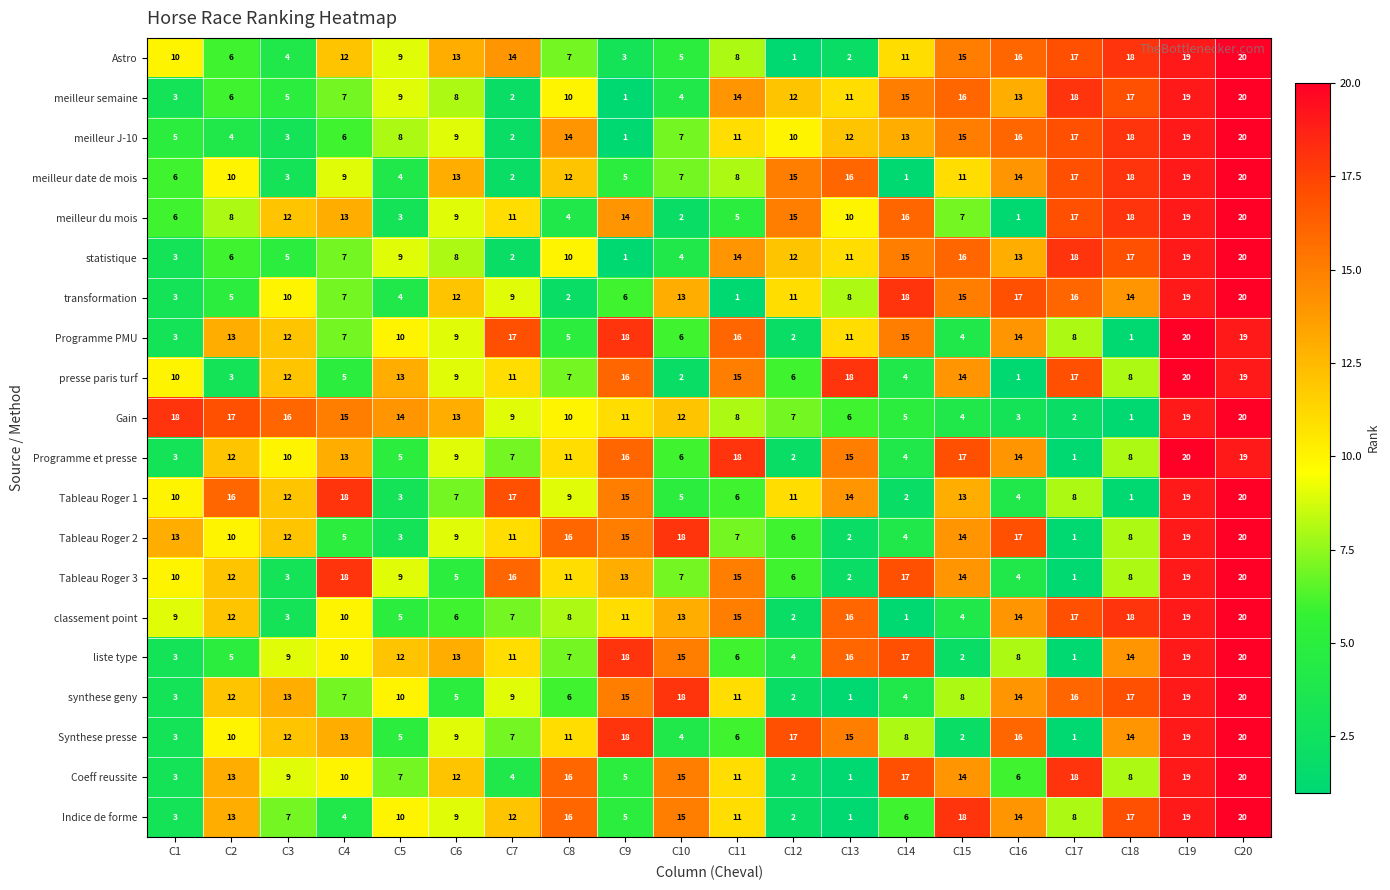

At which label does Coeff reussite reach its minimum?

C13